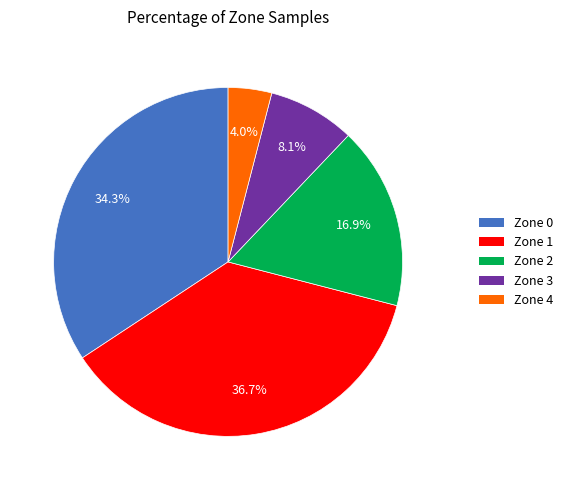

Which has a higher value, Zone 0 or Zone 4?

Zone 0